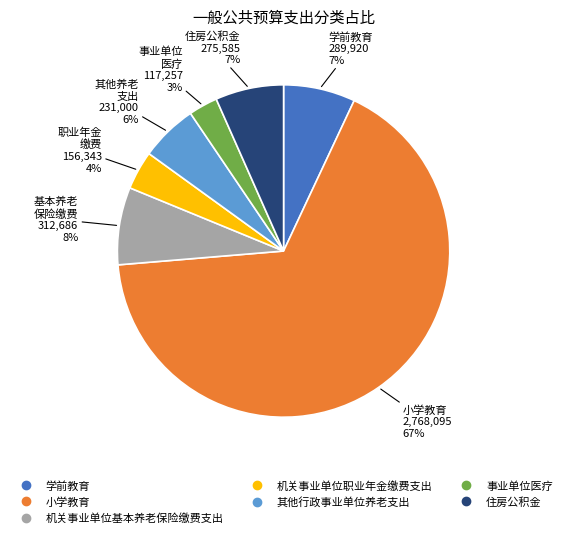

True or false: 学前教育 accounts for 7% of the total.

True